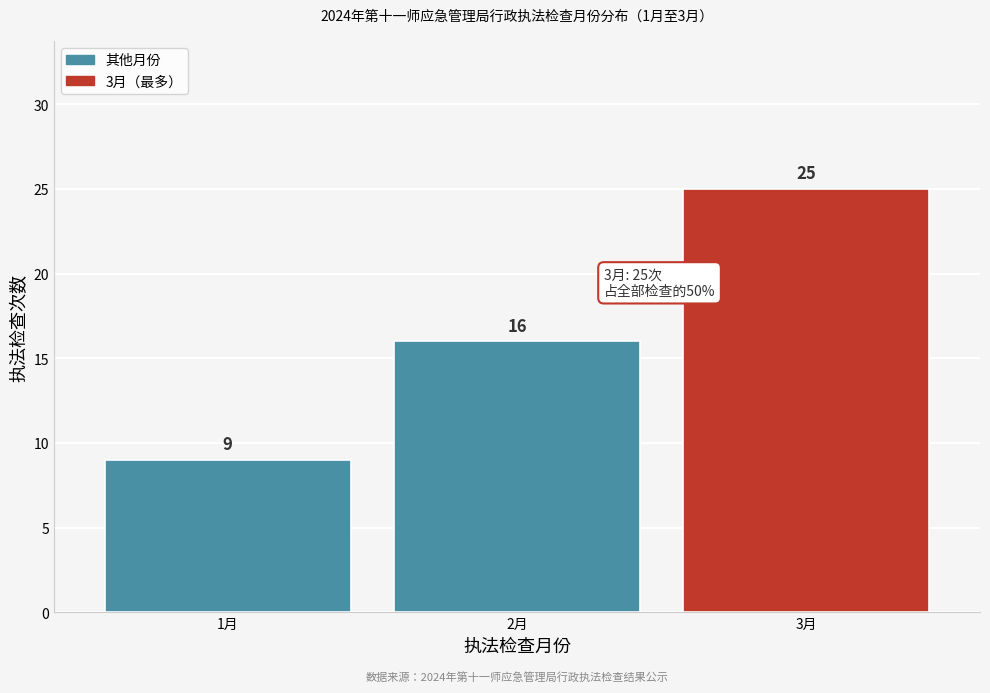

Which range on the x-axis has the tallest bar?

2.5 to 3.5